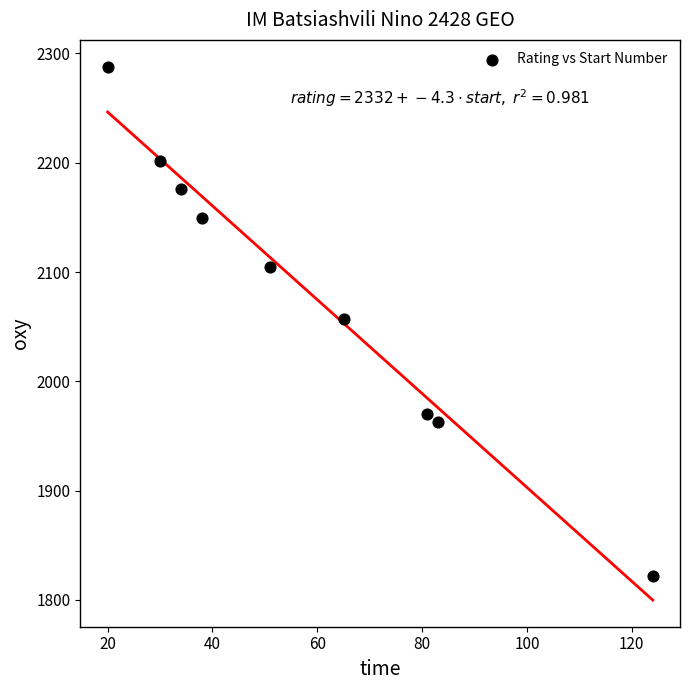

What is the range of Y values (max minus min)?

466